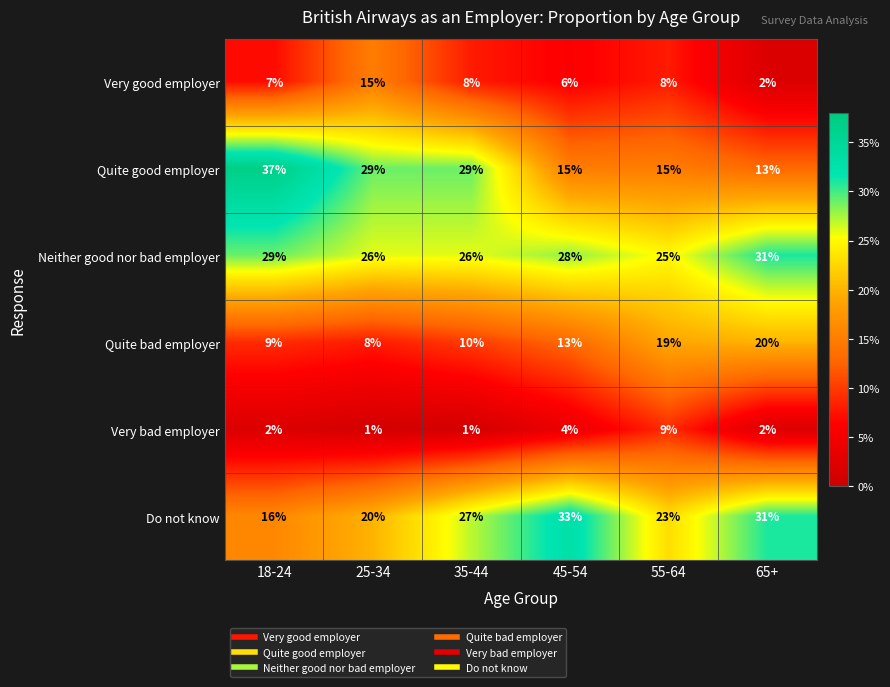

Which series has the largest range (max minus min)?

Quite good employer